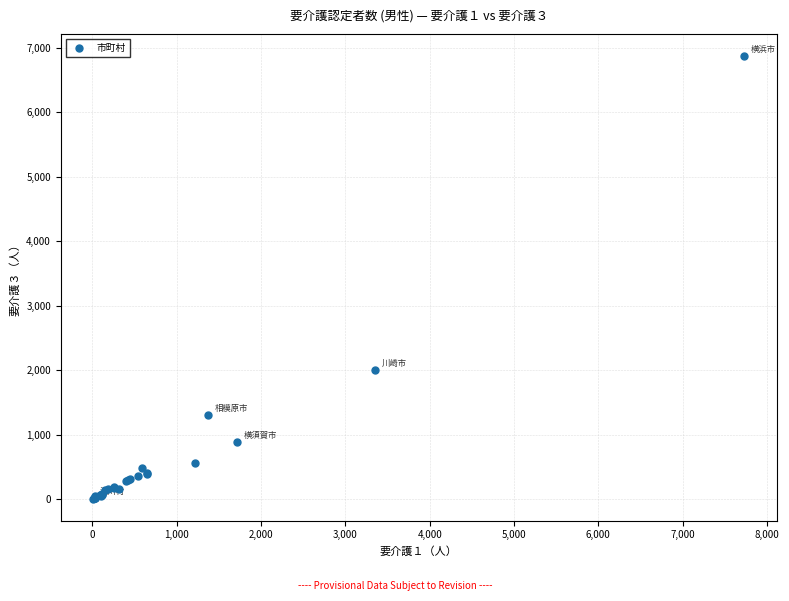

What Y value in the scatter plot is closest to 3438?

2001